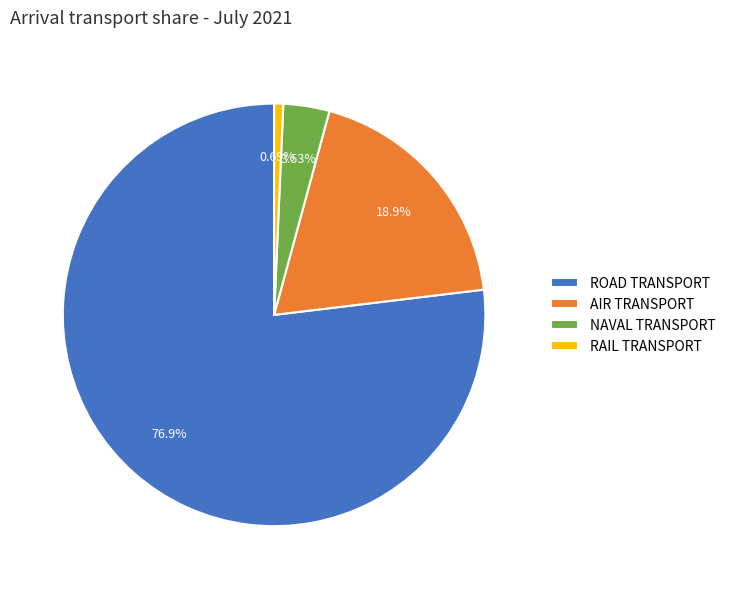

Which category has the biggest portion of the pie?

ROAD TRANSPORT